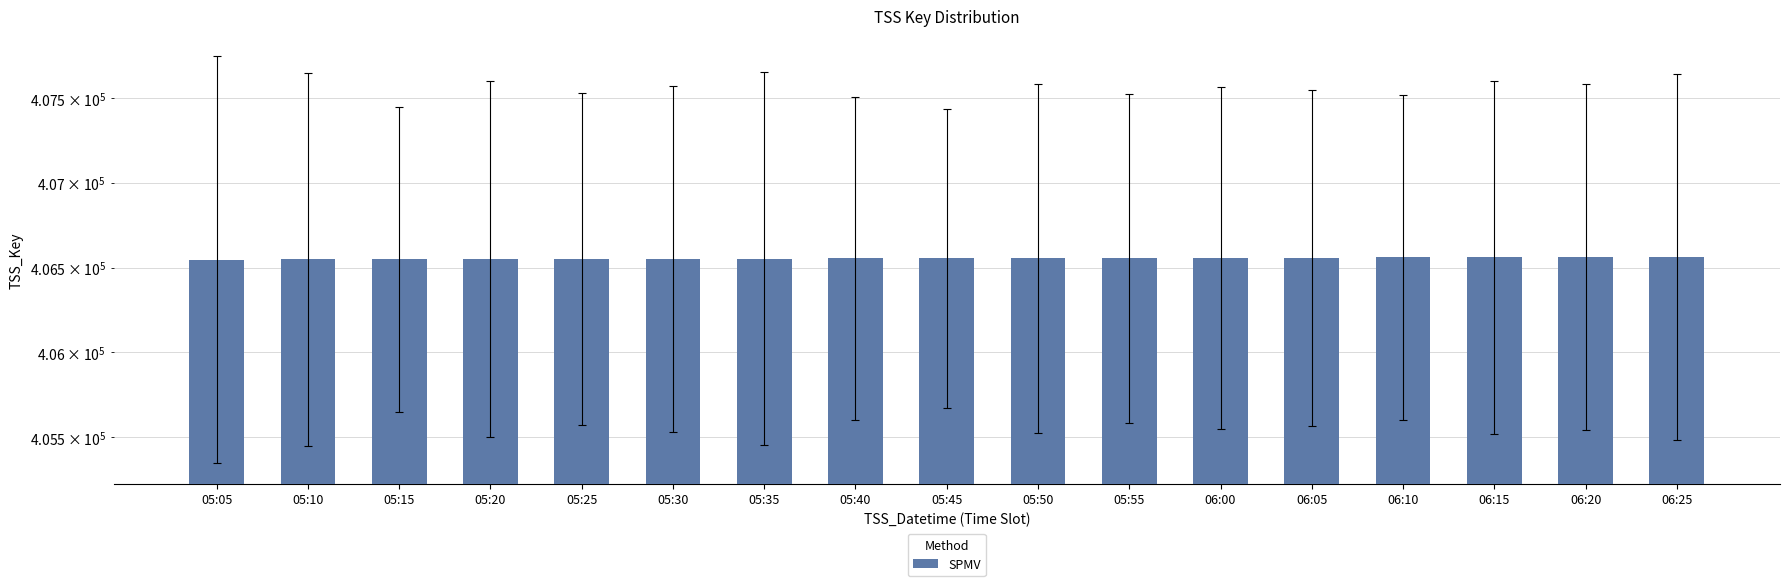

How many data points are above 406555?

8